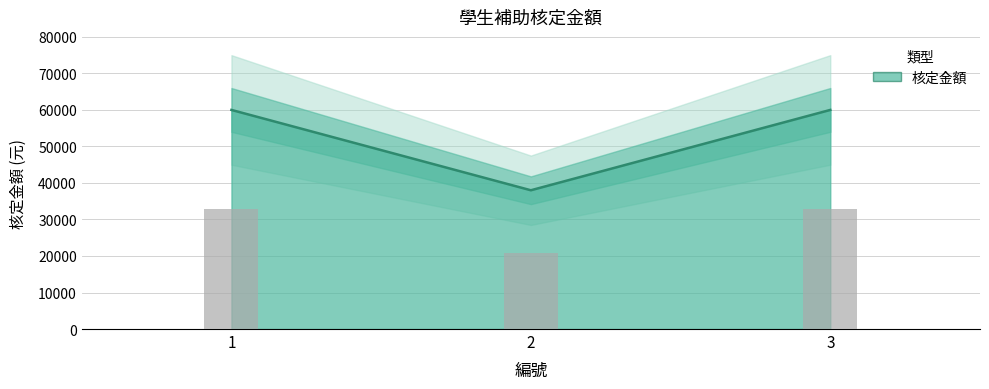

Reading left to right, what are all the values shown in this chart?

1=60000	2=38000	3=60000